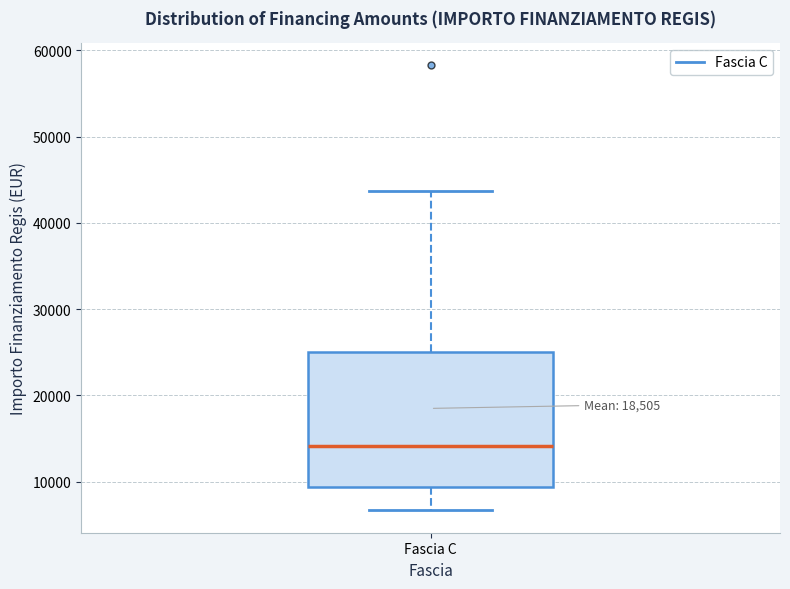

Transcribe this box plot: give where the median line is, the range the box spans, and where the two whiskers end, as read against the y-axis. The values are not printed on the chart, so give them approximately, as read against the axis.

median 14000, box 9000 to 25000, whiskers 7000 to 44000